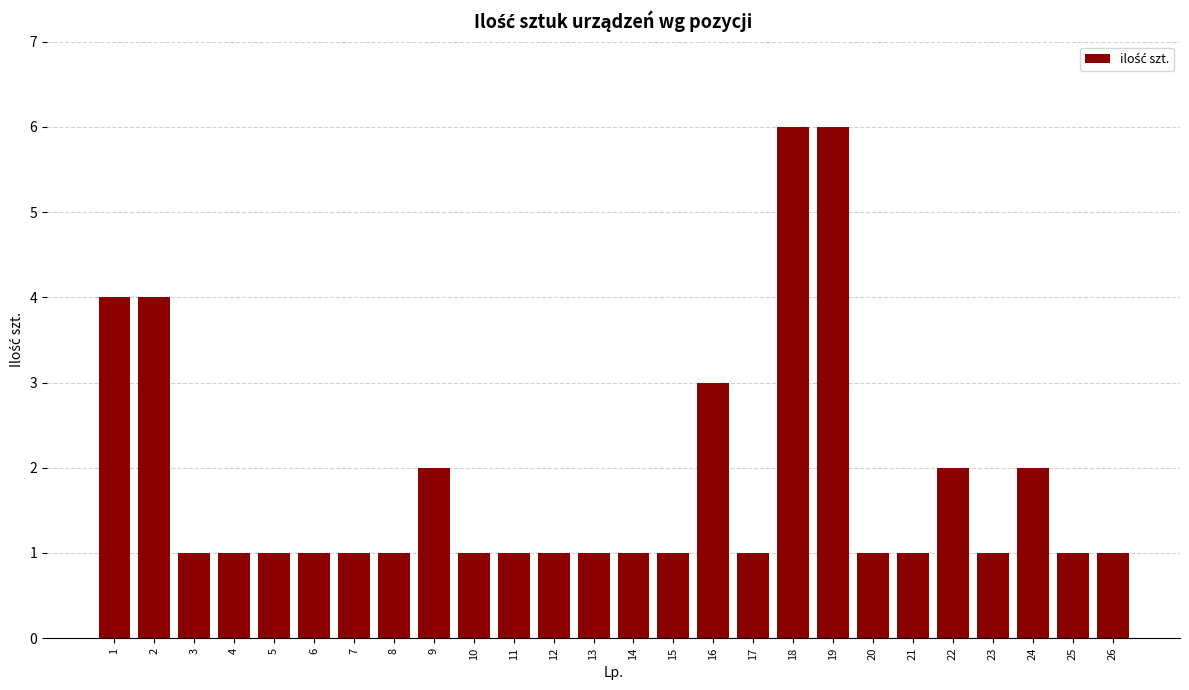

Reading right to left, extract all data points from this chart.

1	1	2	1	2	1	1	6	6	1	3	1	1	1	1	1	1	2	1	1	1	1	1	1	4	4